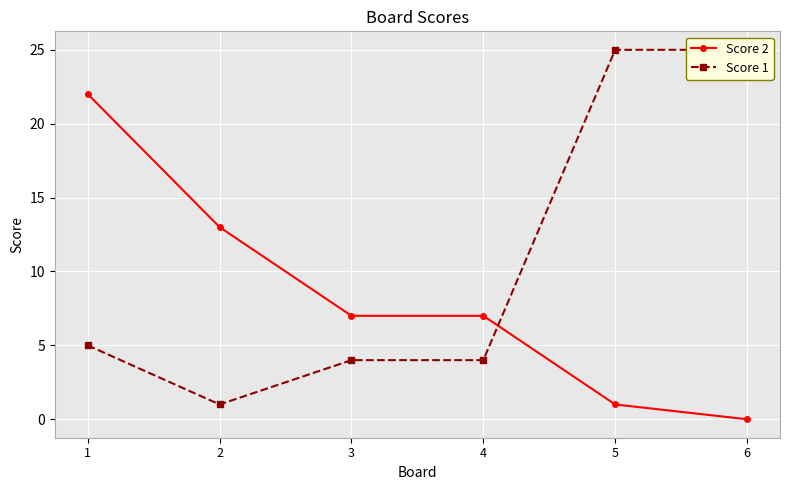

Is the value of Score 2 at 5 greater than the value of Score 1 at 5?

No